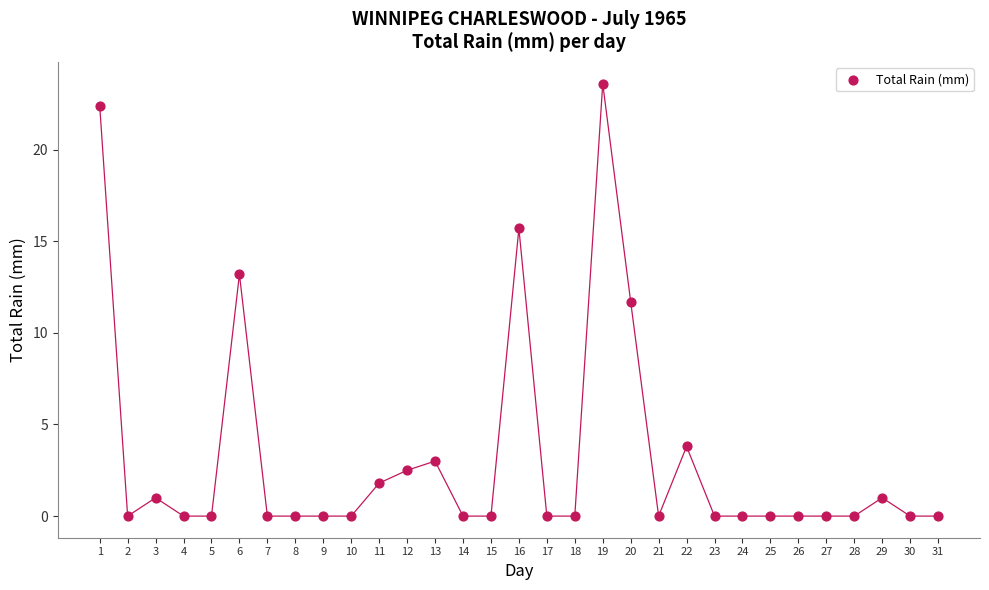

What is the range of Y values (max minus min)?

23.6